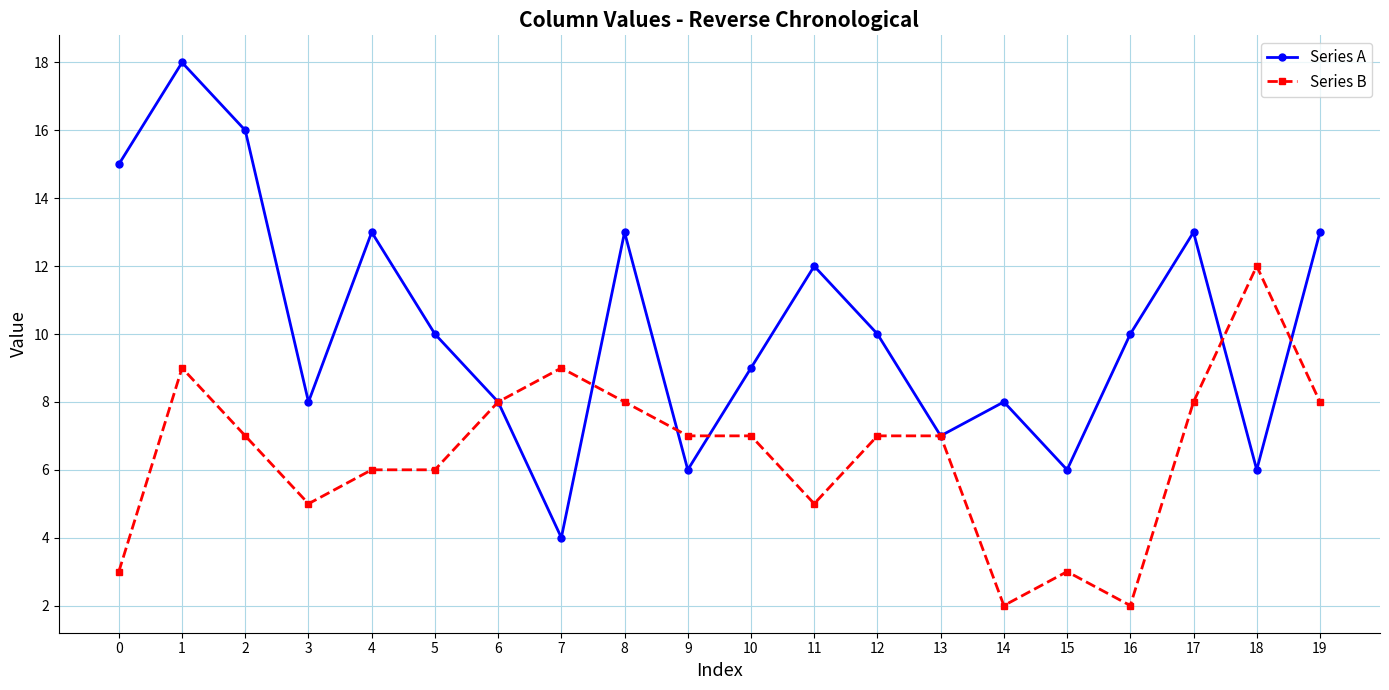

What is the maximum value for Series A?

18